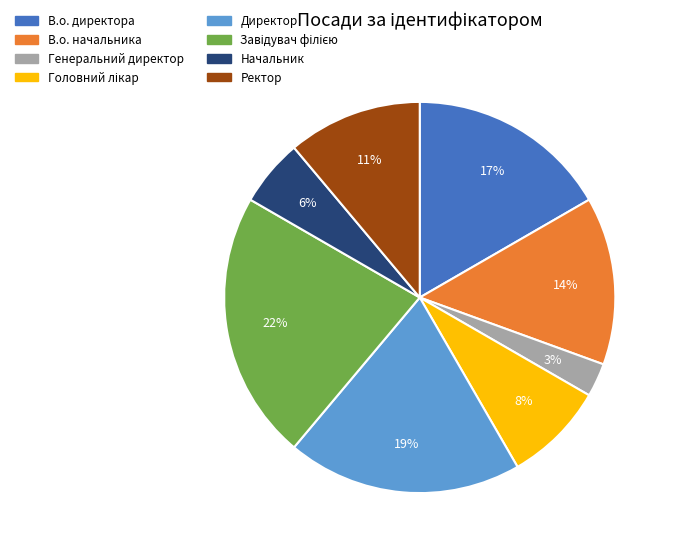

Which has a higher value, В.о. директора or В.о. начальника?

В.о. директора